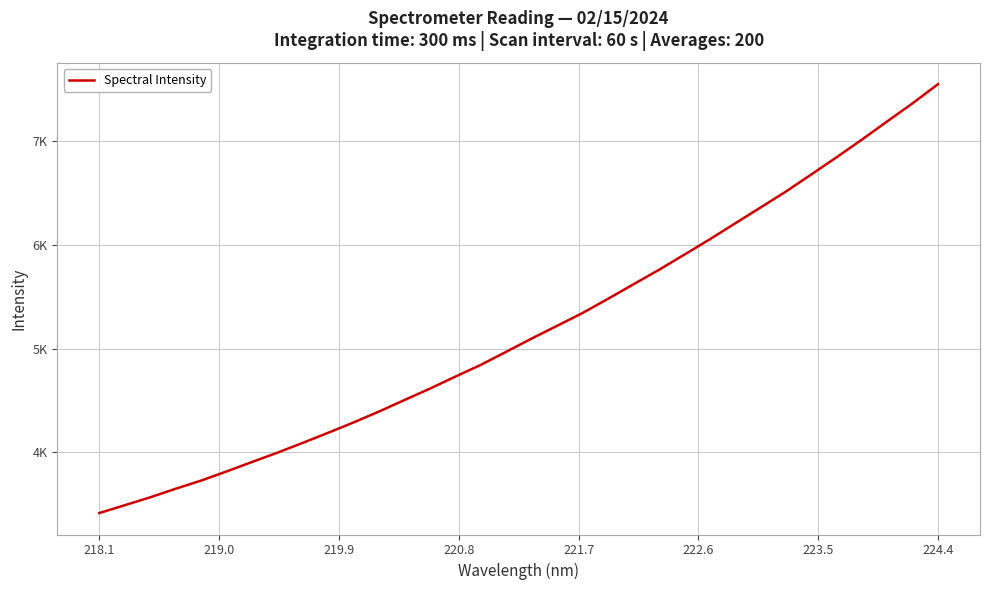

Is this an area chart (filled region under the line)?

No